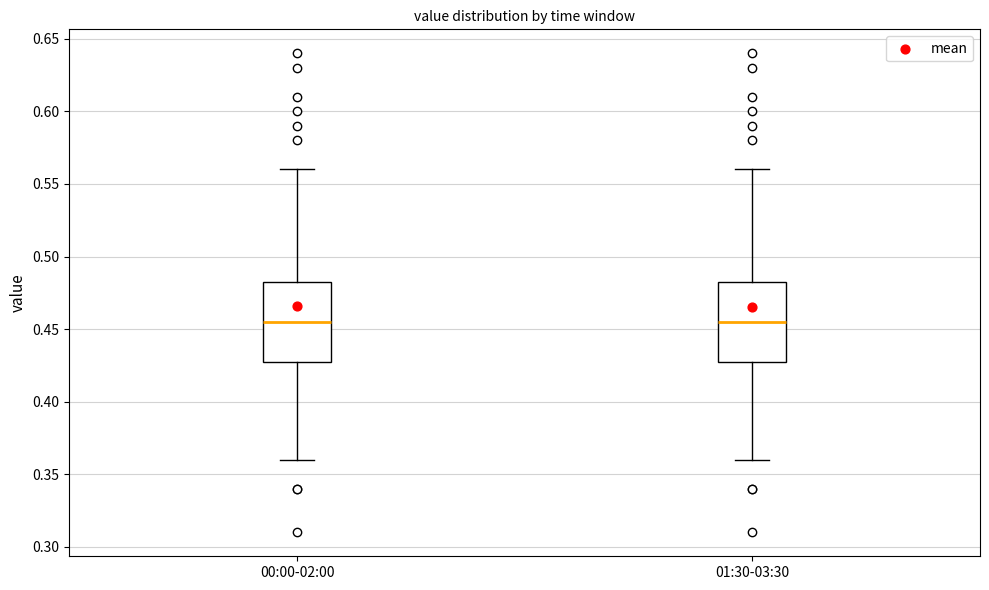

Reading left to right, transcribe this box plot: for each box, give where its median line is, the range the box spans, and where its two whiskers end, as read against the y-axis. The values are not printed on the chart, so give them approximately, as read against the axis.

00:00-02:00: median 0.455, box 0.430 to 0.485, whiskers 0.360 to 0.560
01:30-03:30: median 0.455, box 0.430 to 0.485, whiskers 0.360 to 0.560